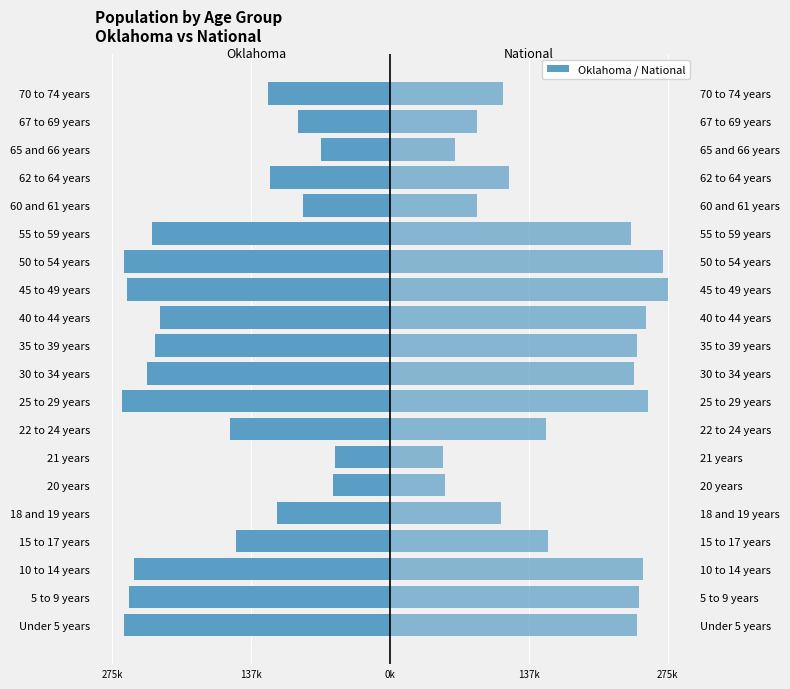

Reading left to right, list all the values displayed in this chart.

Oklahoma: -264126.0	-259336.0	-253664.0	-152540.0	-111944.0	-56068.0	-54032.0	-159142.0	-265737.0	-241018.0	-232742.0	-228195.0	-261242.0	-264369.0	-235969.0	-85815.0	-118698.0	-68668.0	-90724.0	-121075.0
National (scaled): 245396.7	247185.9	251176.9	157362.2	110373.5	54896.3	52893.9	154426.4	256335.4	242490.2	245132.8	253773.6	275853.3	270867.2	238878.8	86414.2	117882.0	64623.7	86434.1	112706.8